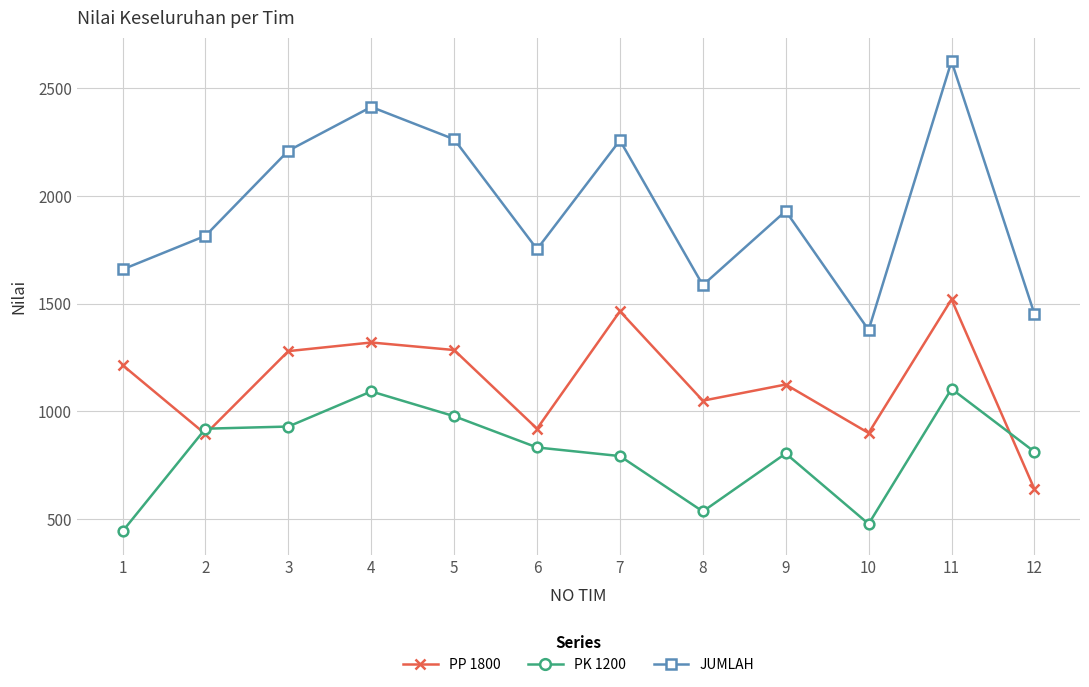

What is the average value of the PP 1800 series?

1135